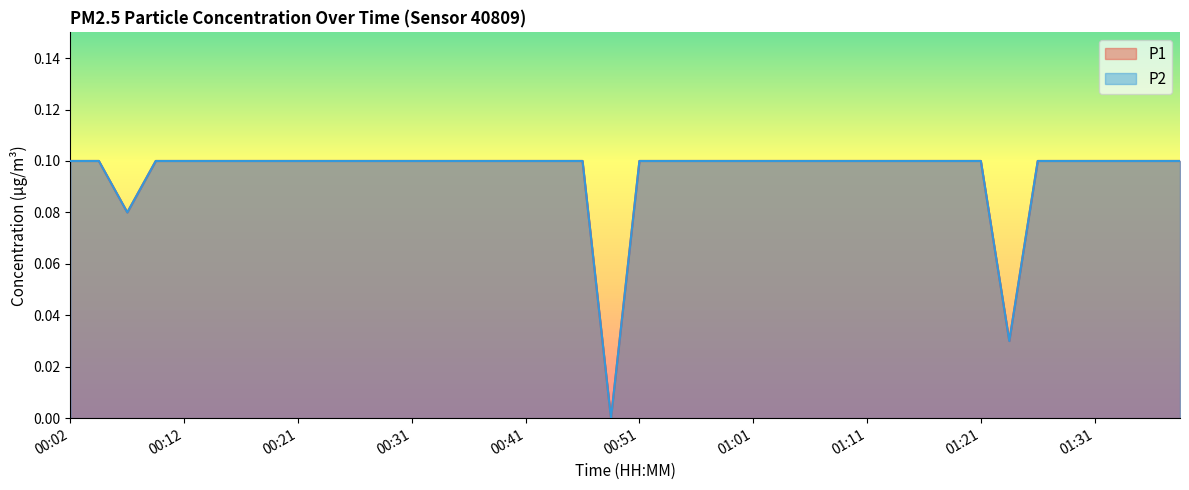

Which label corresponds to the largest value in the chart?

00:02